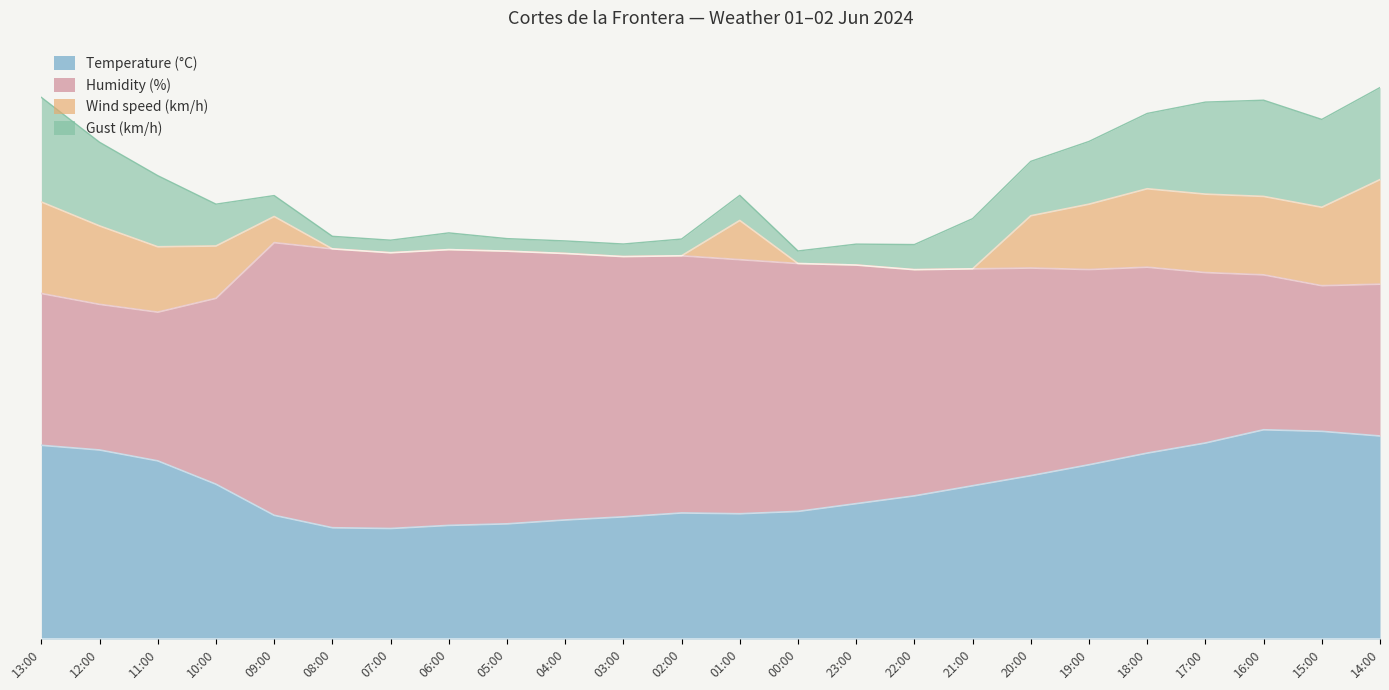

At which category does Humidity (%) reach its first local valley?

12:00